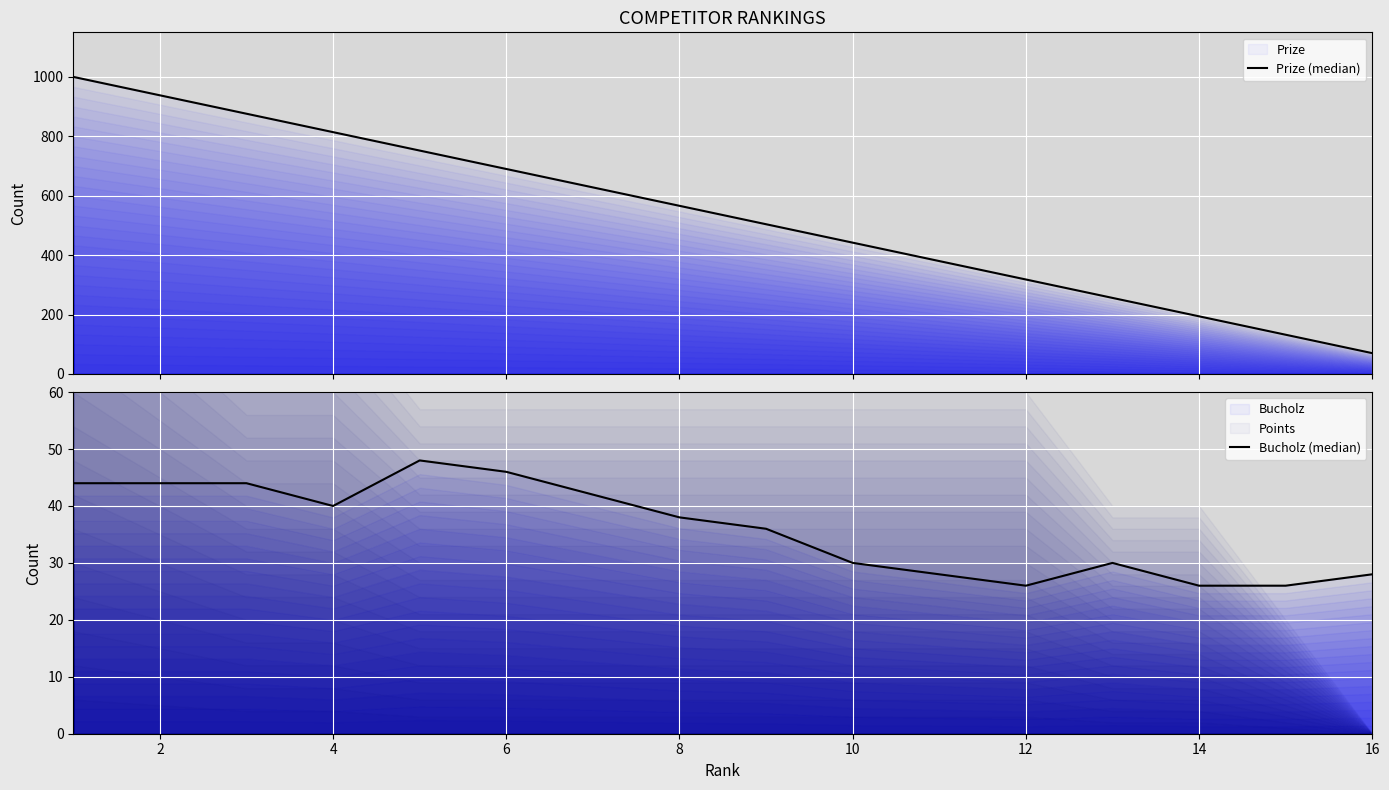

What is the minimum value for Bucholz (median)?

26